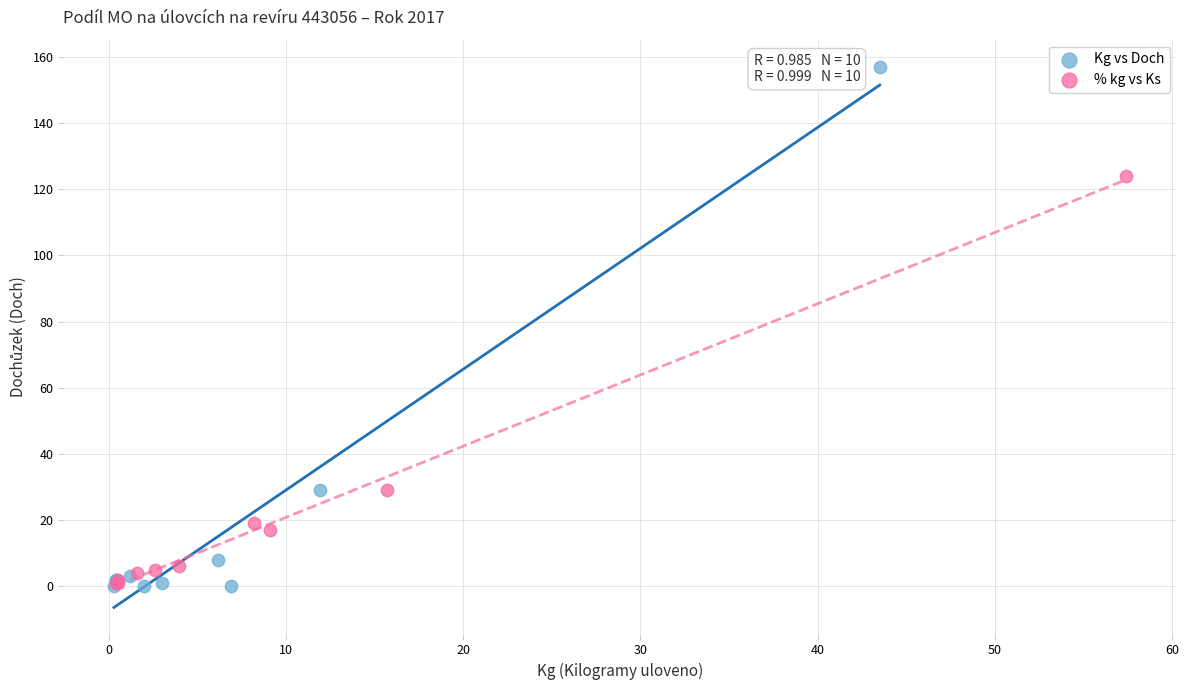

Which series has the widest spread of Y values?

Kg vs Doch